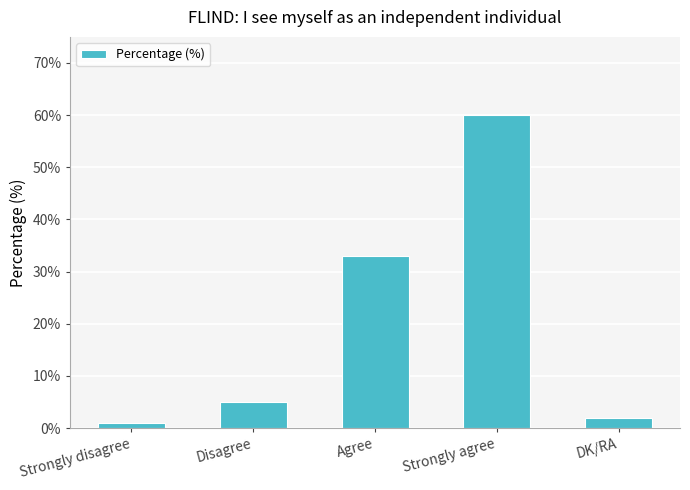

What is the value of the 4th bar from the left?

60